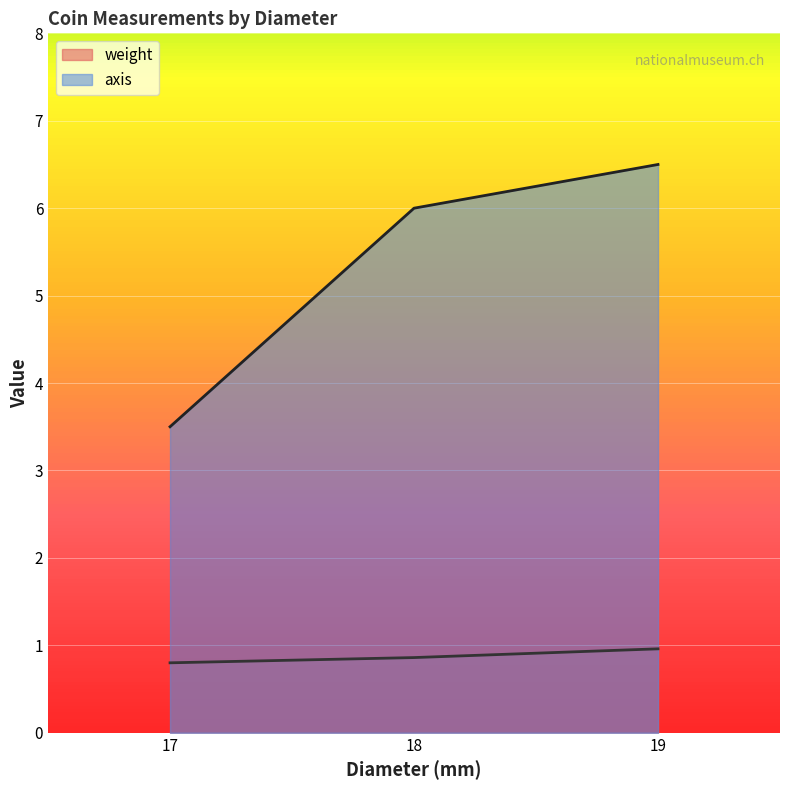

Is it true that axis equals 6.5 at 19?

True